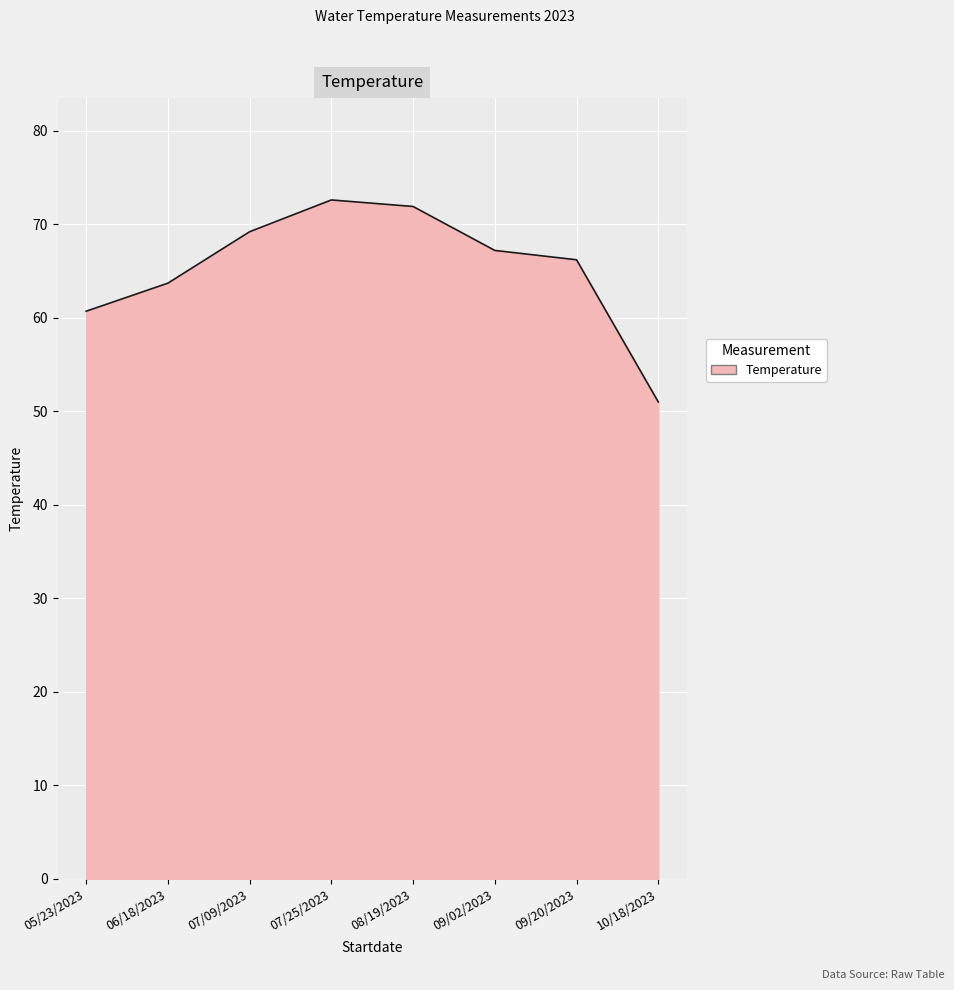

What is the difference between the maximum and second lowest values?

11.9